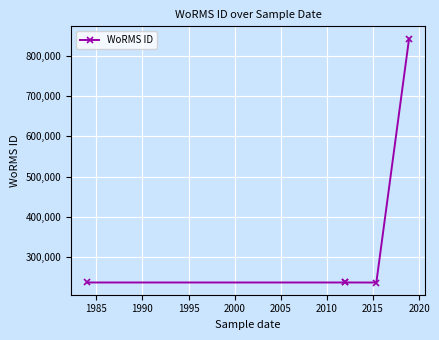

What is the value of the 2nd point from the left?

235947